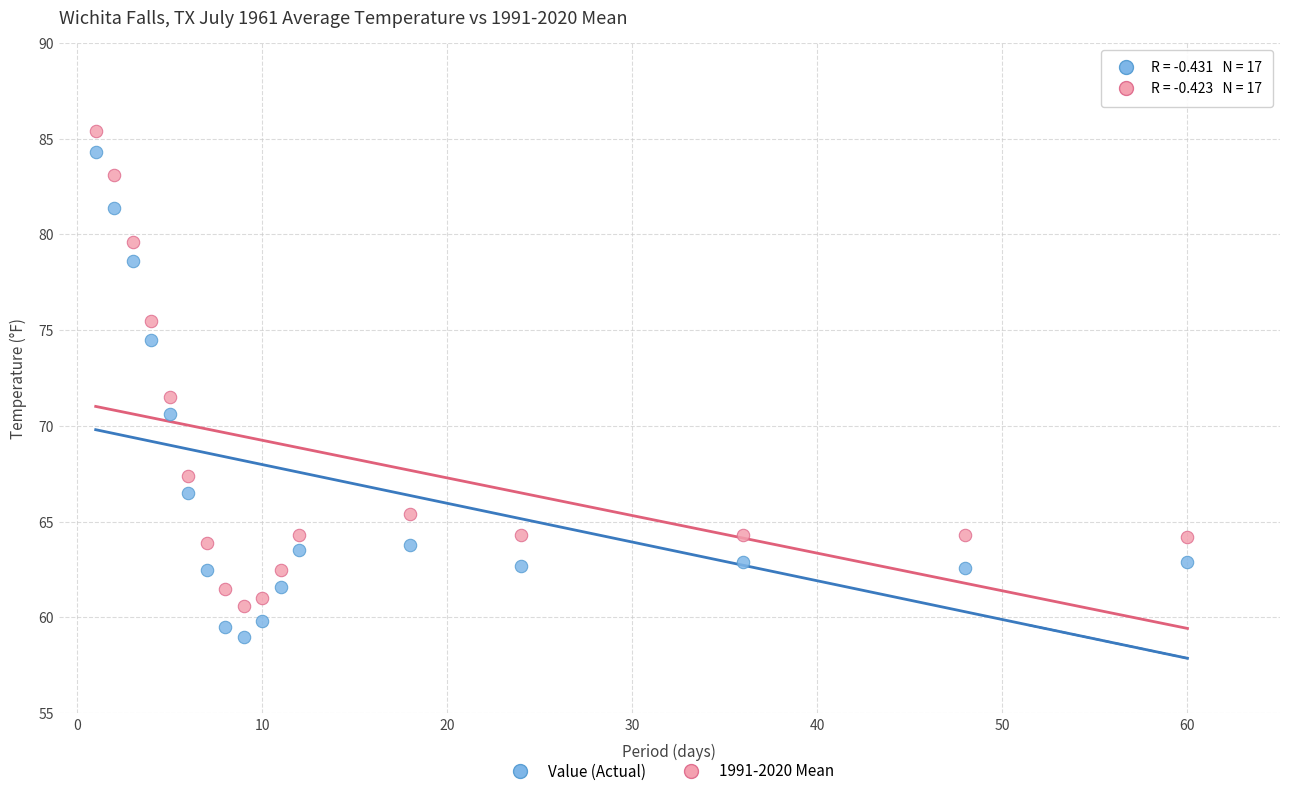

Across all series, what Y value is closest to 72?

71.5